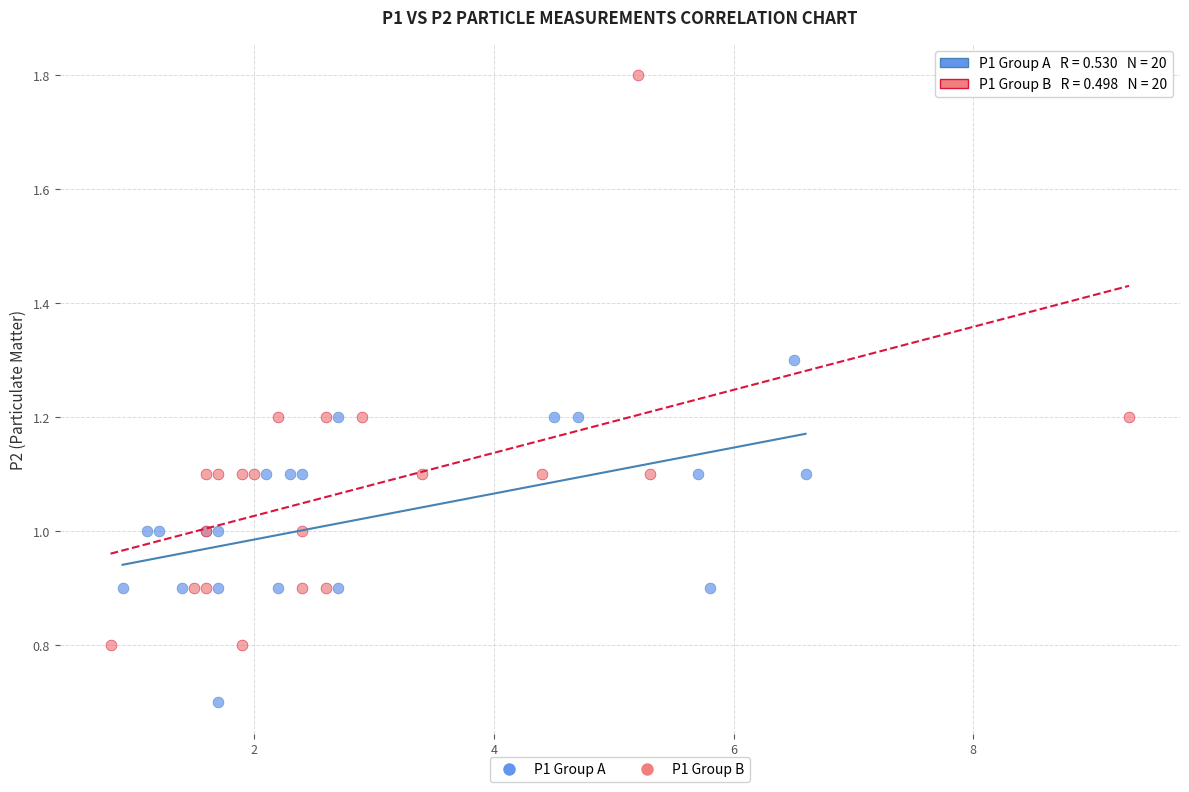

Which series has the largest Y range (max minus min)?

P1 Group B